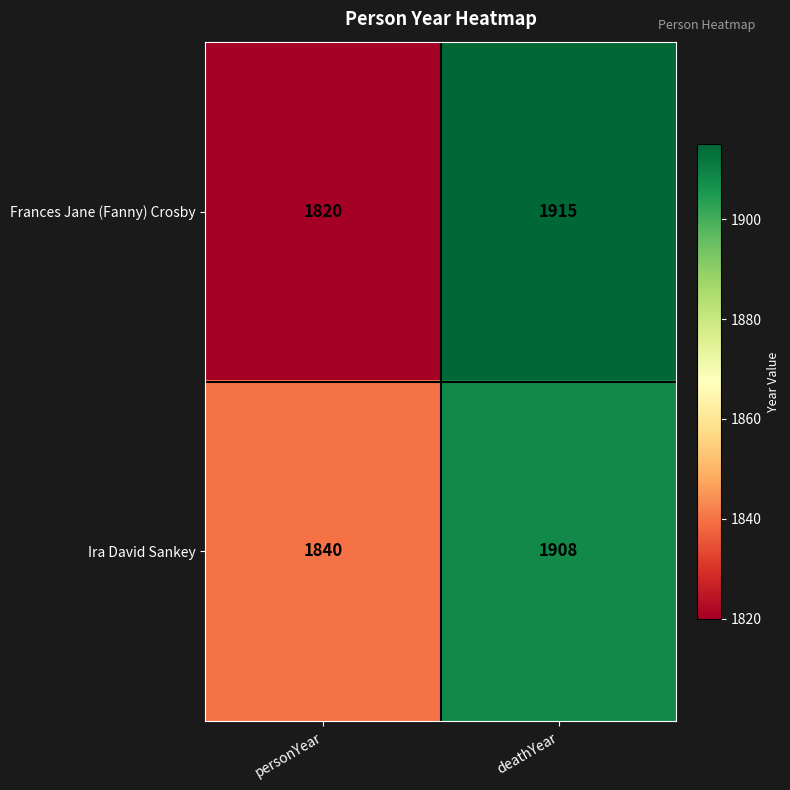

Which series has the largest range (max minus min)?

Frances Jane (Fanny) Crosby